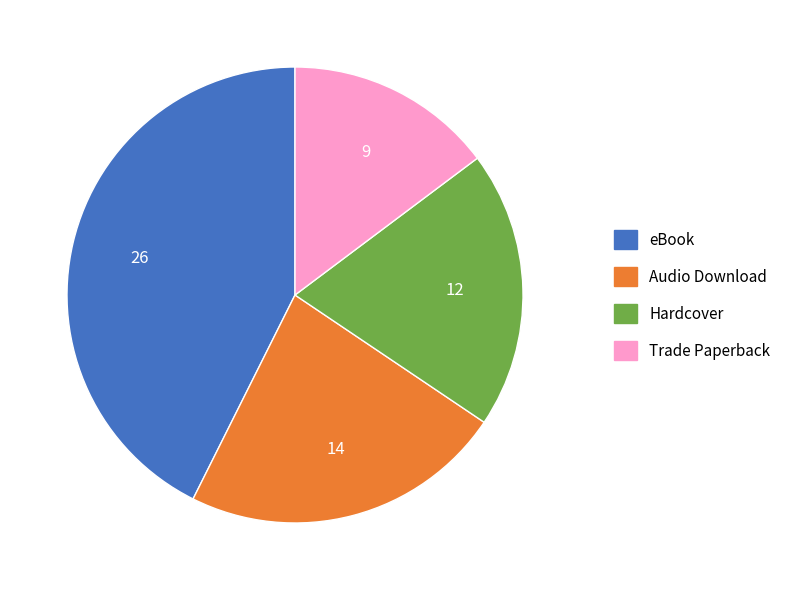

What is the largest slice in the pie chart?

eBook